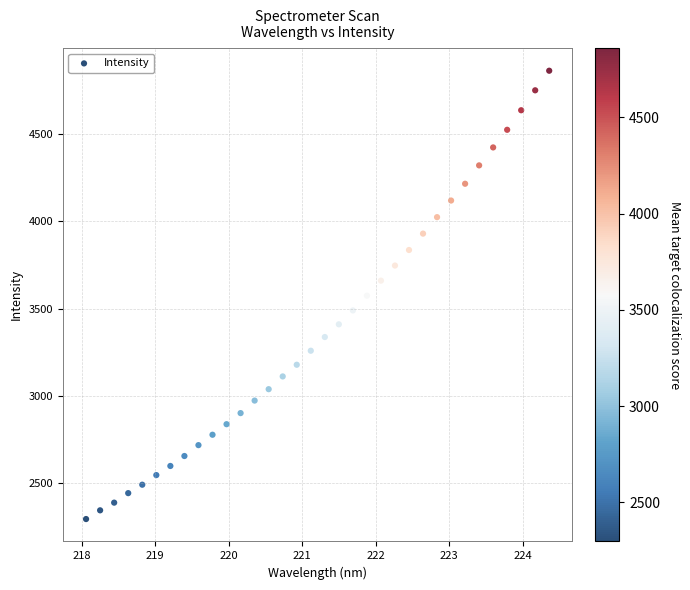

What is the range of X values (max minus min)?

6.3